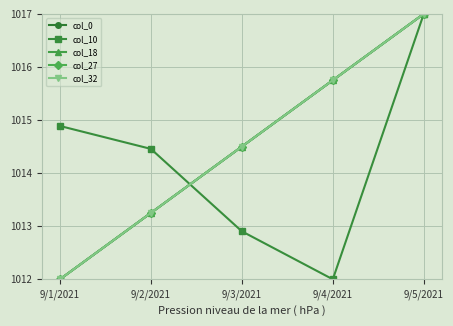

The value of col_18 at 9/1/2021 is 652.1. True or false?

False